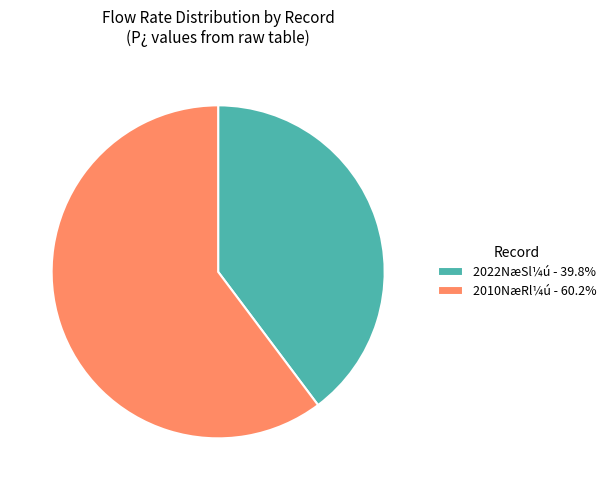

Is there a majority slice in this chart?

Yes